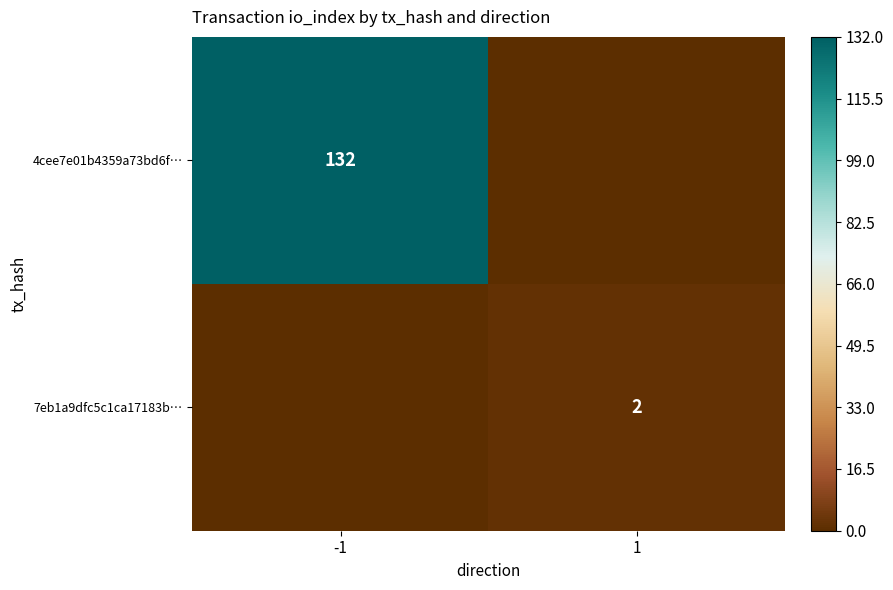

What is the greatest value displayed?

132